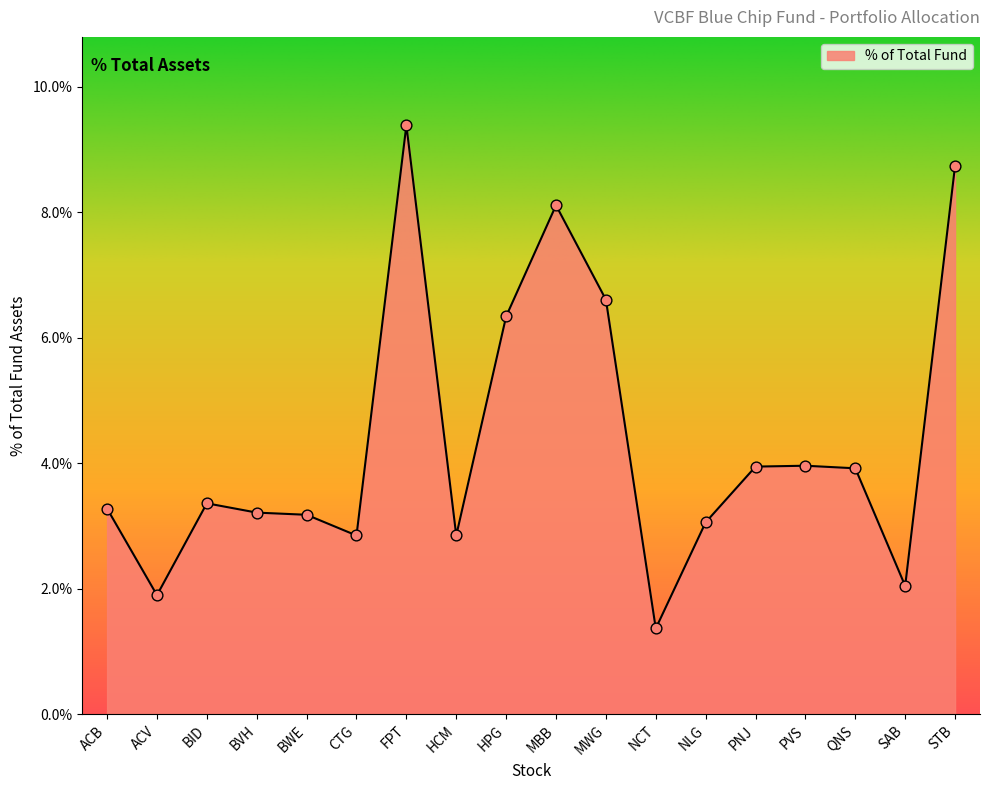

What is the change in value from MBB to STB?

+0.6